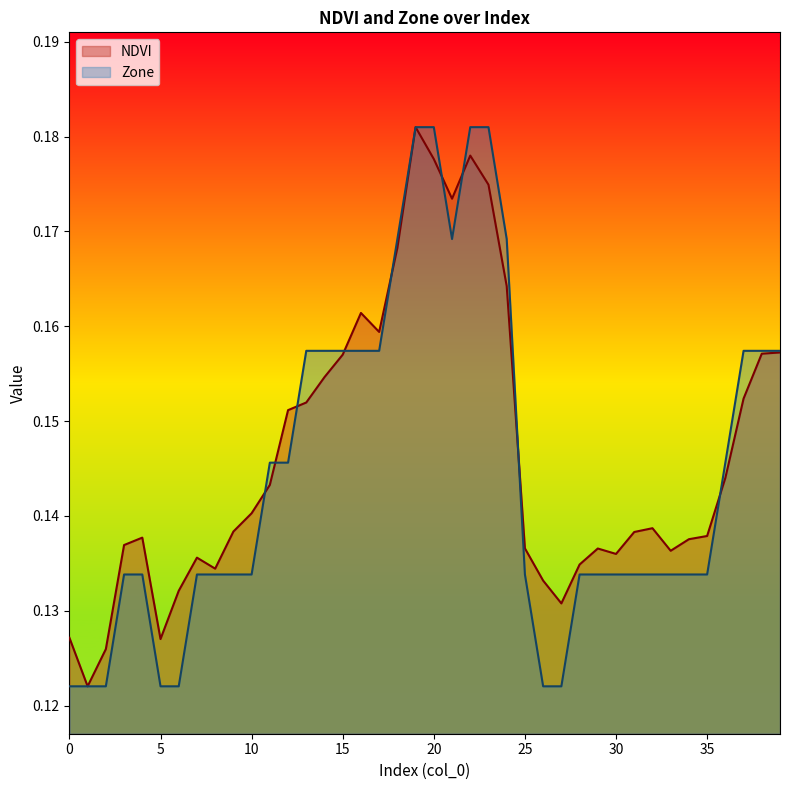

What are all the series names shown in the legend?

NDVI, Zone